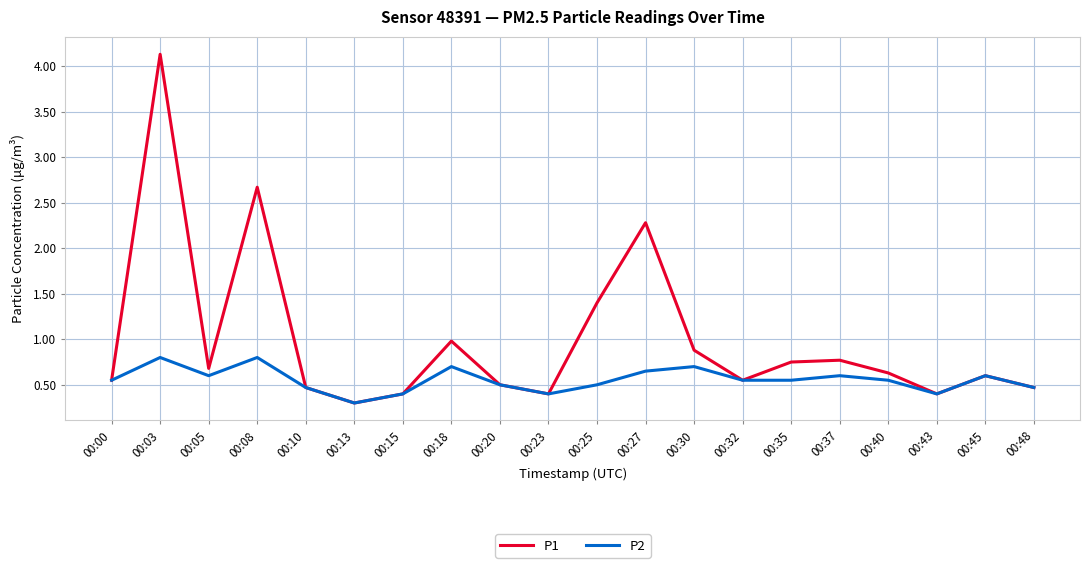

At which category is the sum across all series the highest?

00:03